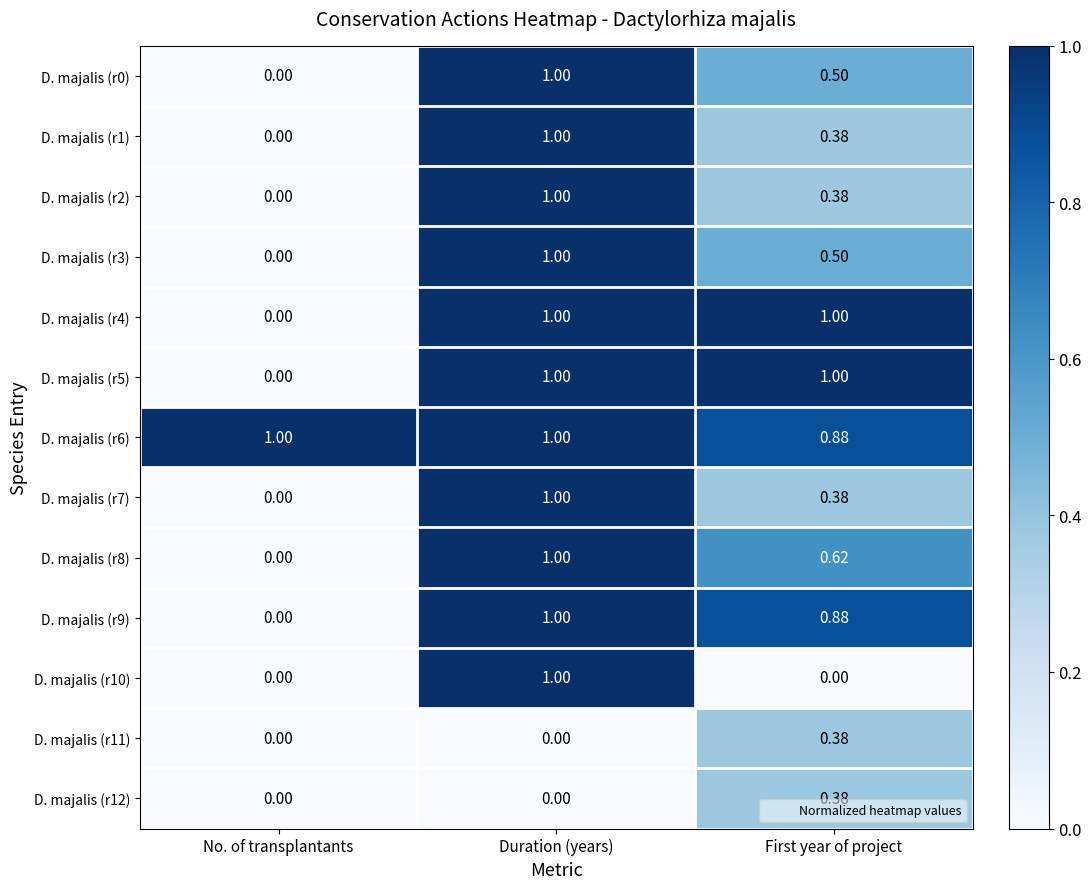

Which series has the largest total across all categories?

D. majalis (r6)